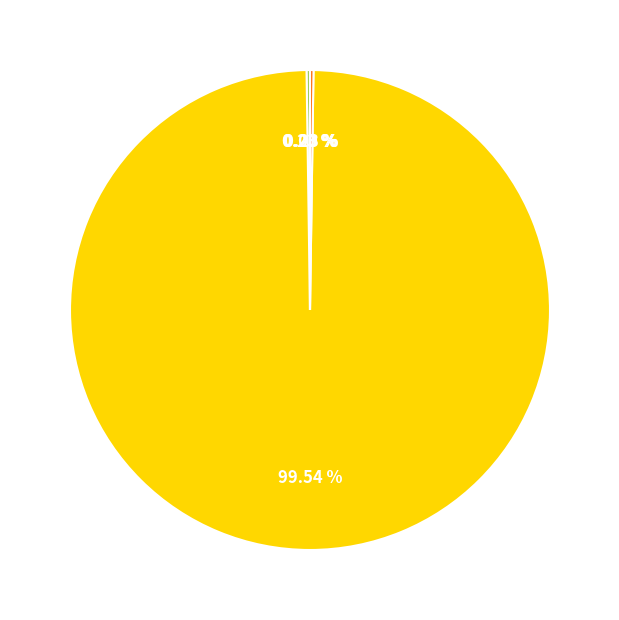

Is there any slice that represents more than half of the pie?

Yes